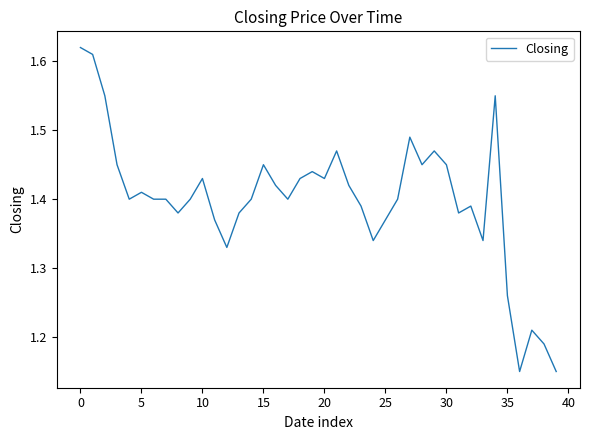

Reading left to right, list all the values displayed in this chart.

1.6	1.6	1.6	1.4	1.4	1.4	1.4	1.4	1.4	1.4	1.4	1.4	1.3	1.4	1.4	1.4	1.4	1.4	1.4	1.4	1.4	1.5	1.4	1.4	1.3	1.4	1.4	1.5	1.4	1.5	1.4	1.4	1.4	1.3	1.6	1.3	1.1	1.2	1.2	1.1